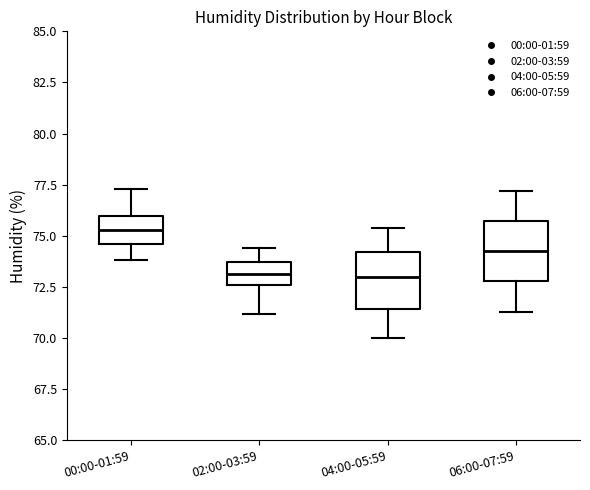

Where does the lower whisker of the box for 04:00-05:59 end on the y-axis? The values are not printed on the chart, so give them approximately, as read against the axis.

70.0